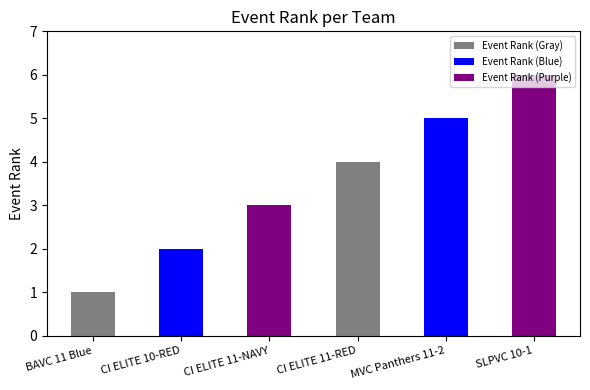

What is the label of the 6th bar from the right?

BAVC 11 Blue